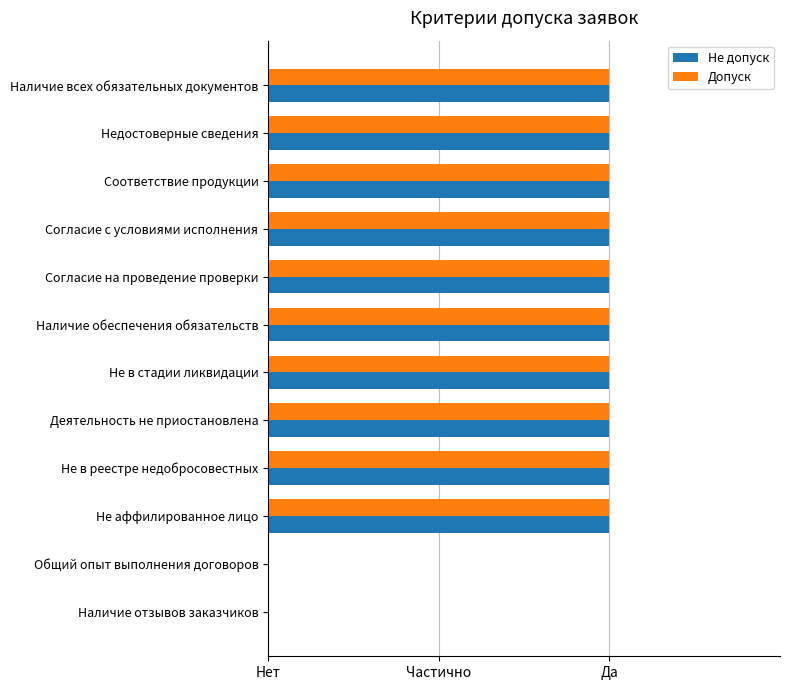

What are all the series names shown in the legend?

Не допуск, Допуск